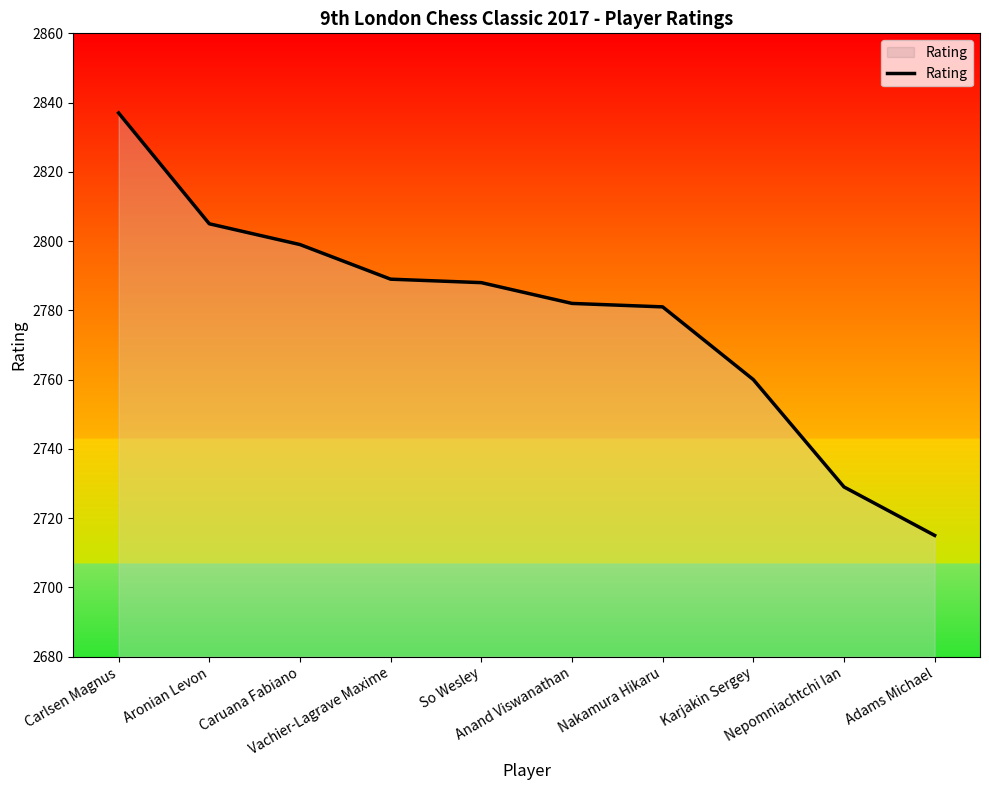

What is the smallest value displayed?

2715